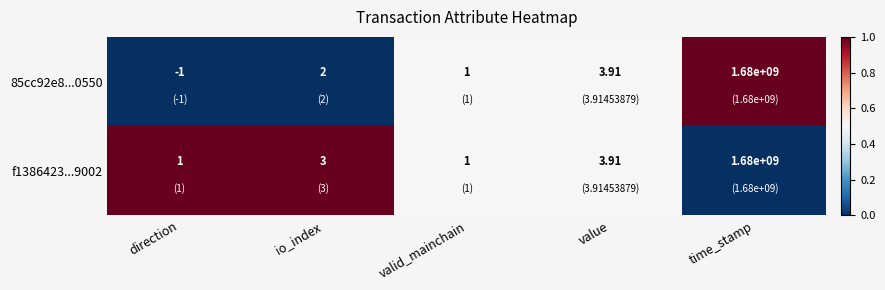

At which label is f1386423...9002 closest to 840000000?

value